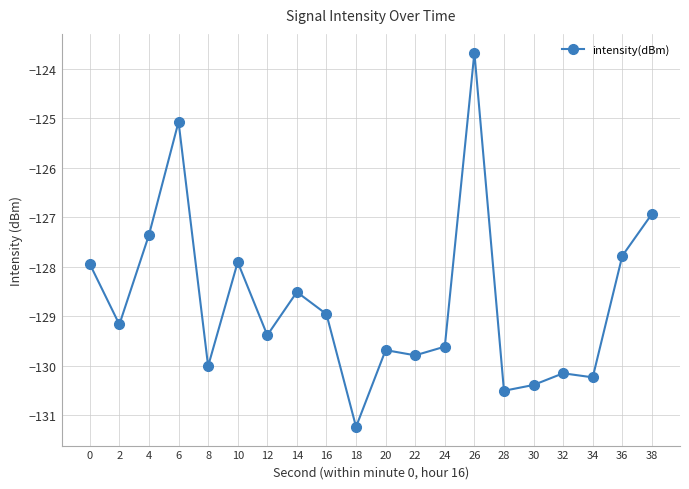

Between 18 and 2, which is larger?

2